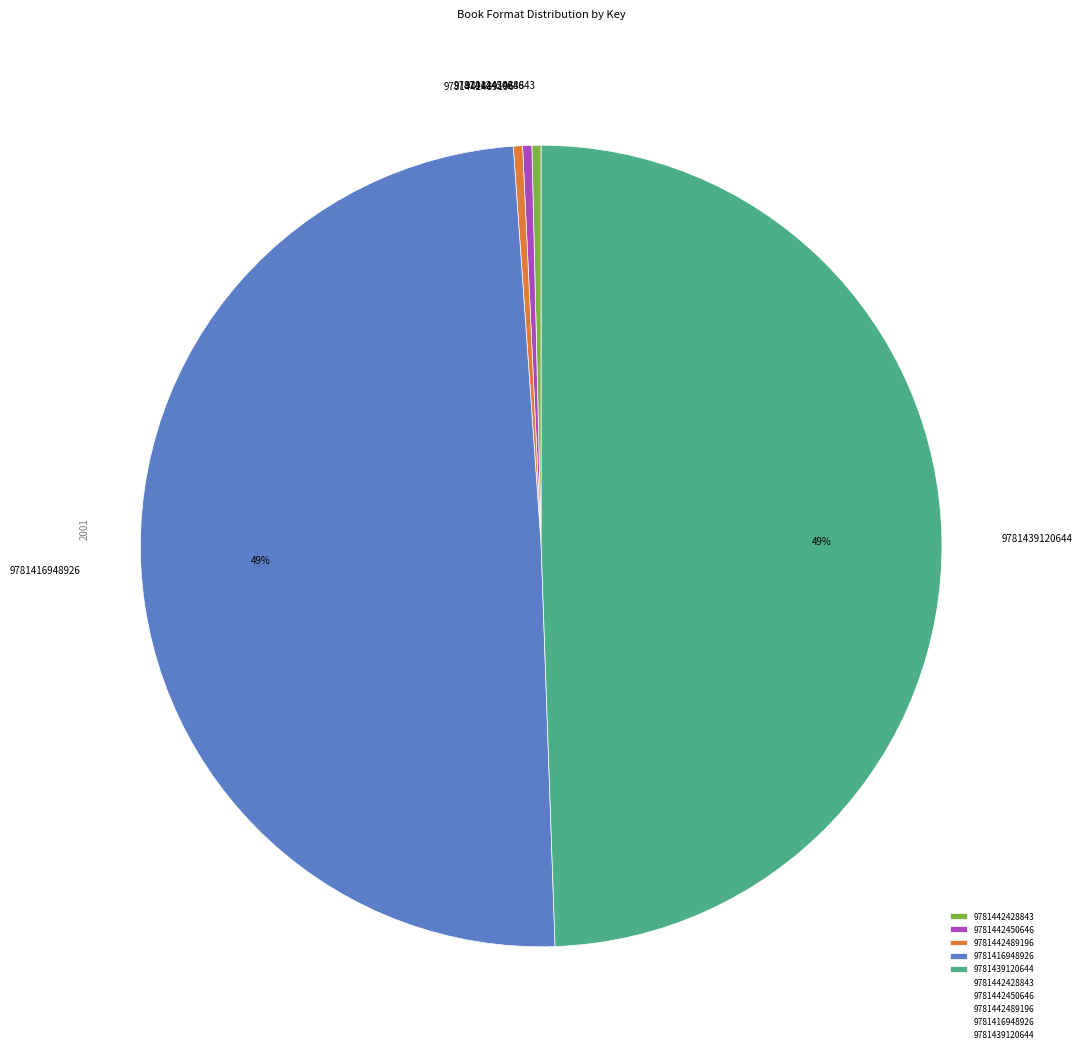

What is the ratio of the value at 9781442450646 to the value at 9781442489196?

1.0